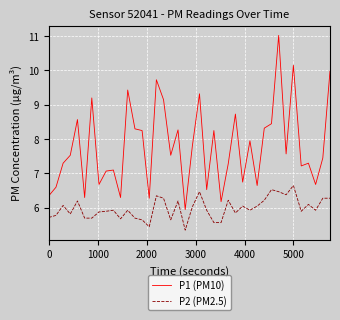

What is the difference between the maximum and minimum values in the P1 (PM10) series?

5.1